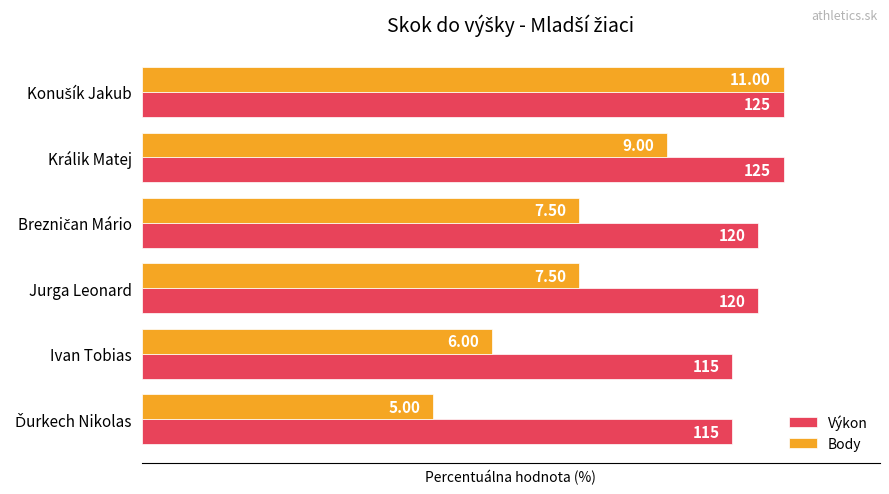

List the series in order of their overall mean, lowest first.

Body, Výkon